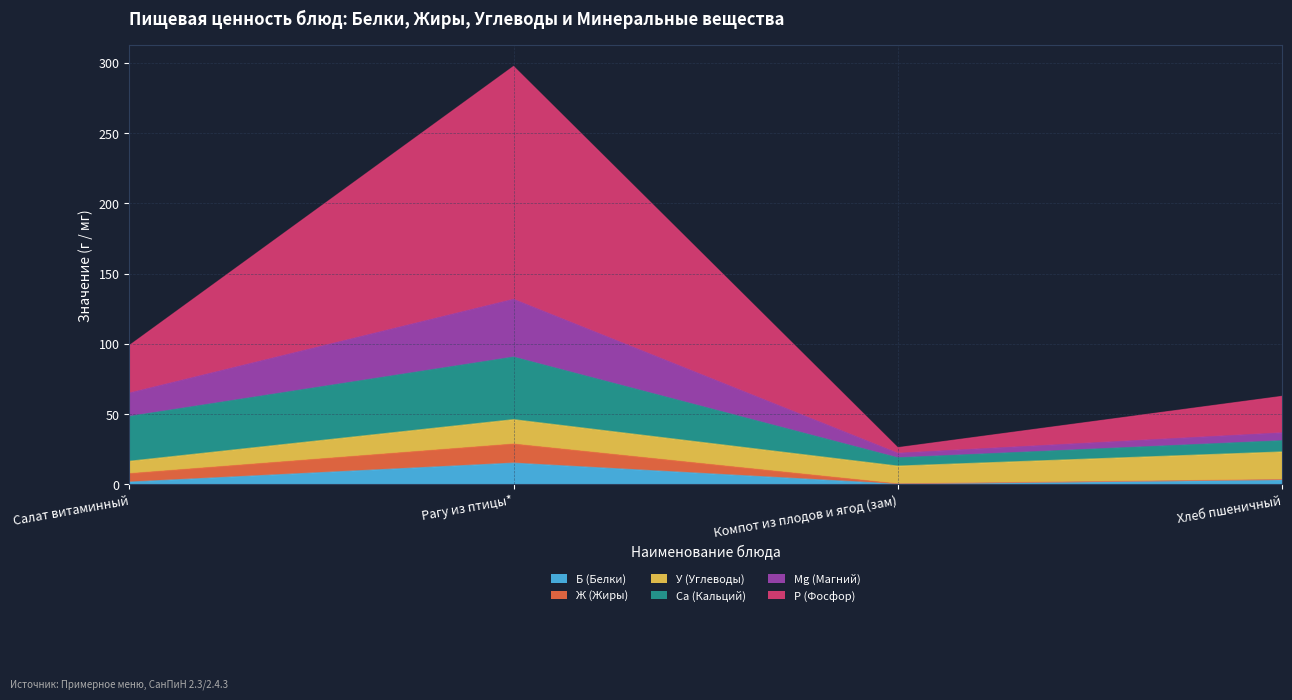

Count the number of categories in the chart.

4